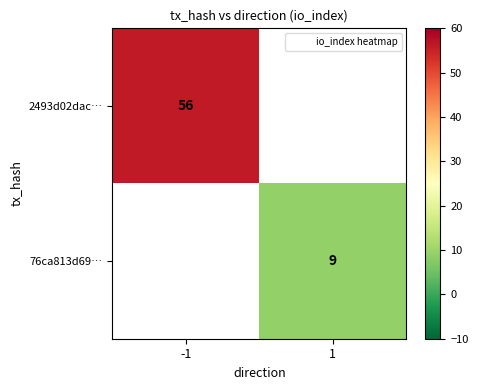

The 76ca813d69… series shows 9 at 1. True or false?

True